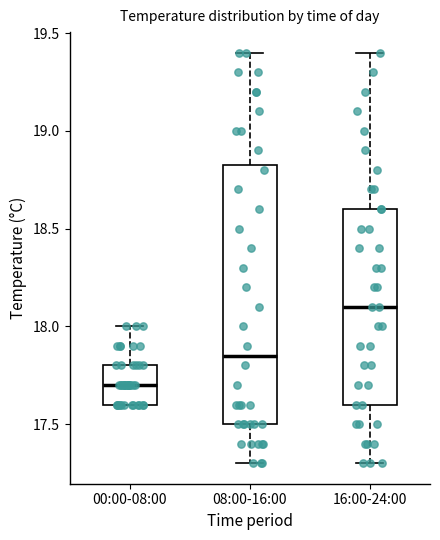

Reading left to right, read every box against the y-axis: the position of its median line, the range the box covers, and the ends of its whiskers. The values are not printed on the chart, so give them approximately, as read against the axis.

00:00-08:00: median 17.70, box 17.60 to 17.80, whiskers 17.60 to 18.00
08:00-16:00: median 17.85, box 17.50 to 18.85, whiskers 17.30 to 19.40
16:00-24:00: median 18.10, box 17.60 to 18.60, whiskers 17.30 to 19.40